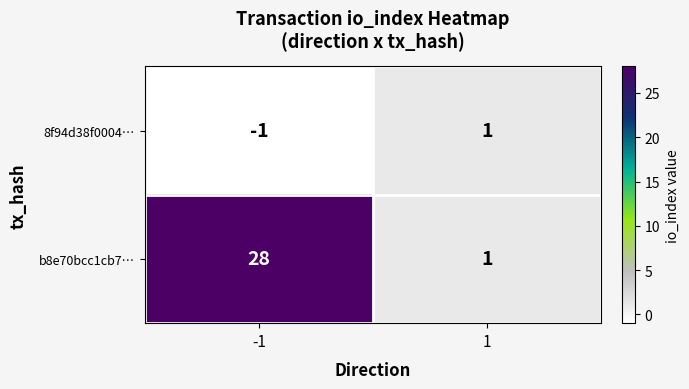

Which series has the largest range (max minus min)?

b8e70bcc1cb7…